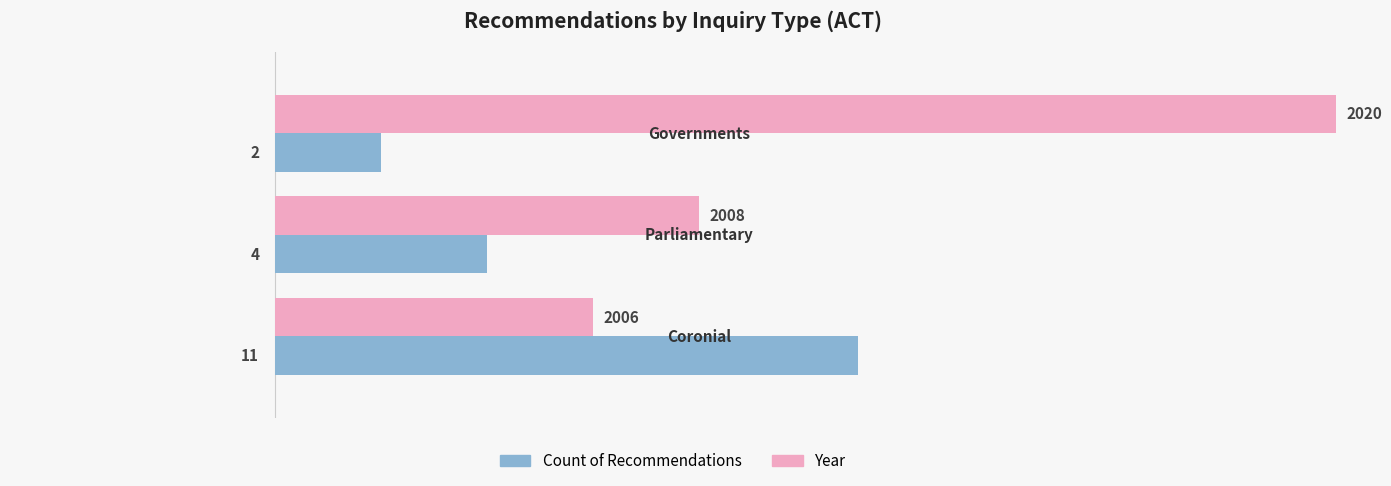

What is the maximum value shown in the chart?

20